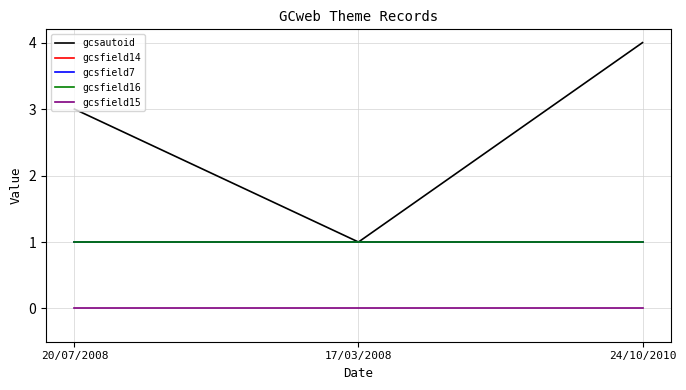

The value of gcsfield14 at 17/03/2008 is 1. True or false?

True